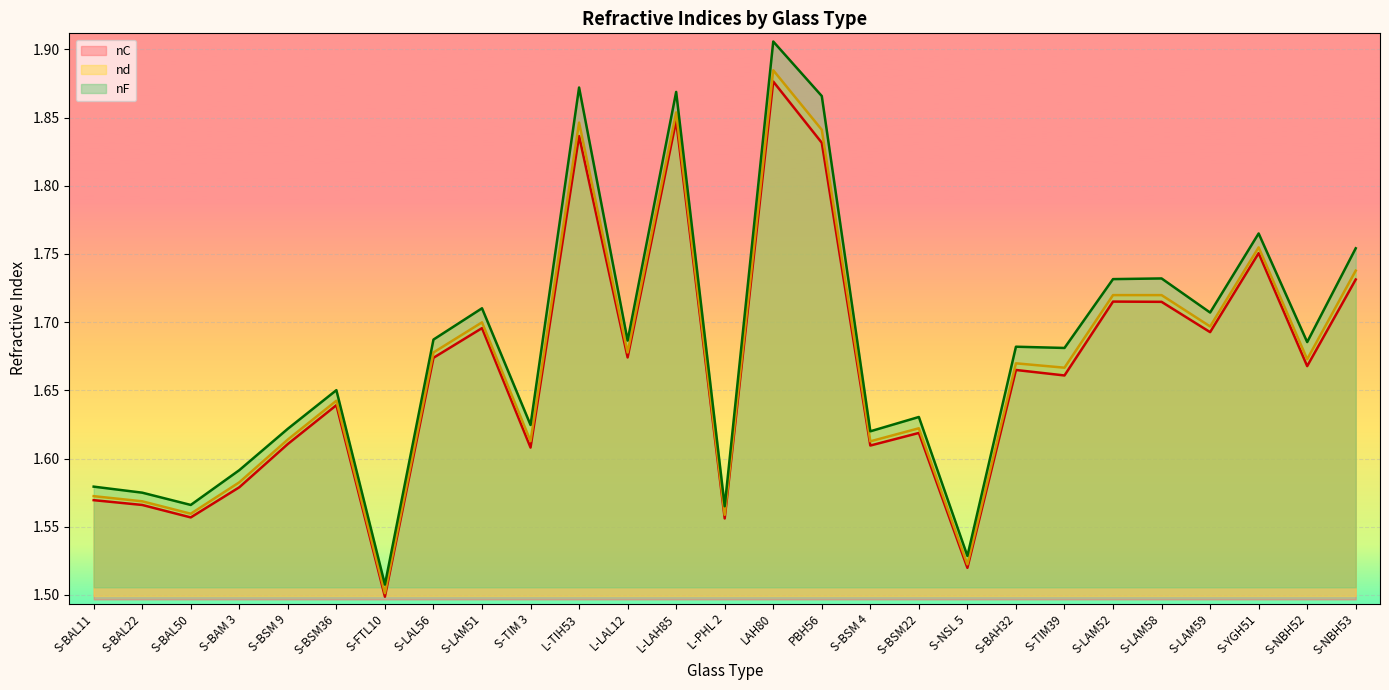

How many lines are shown in the chart?

3